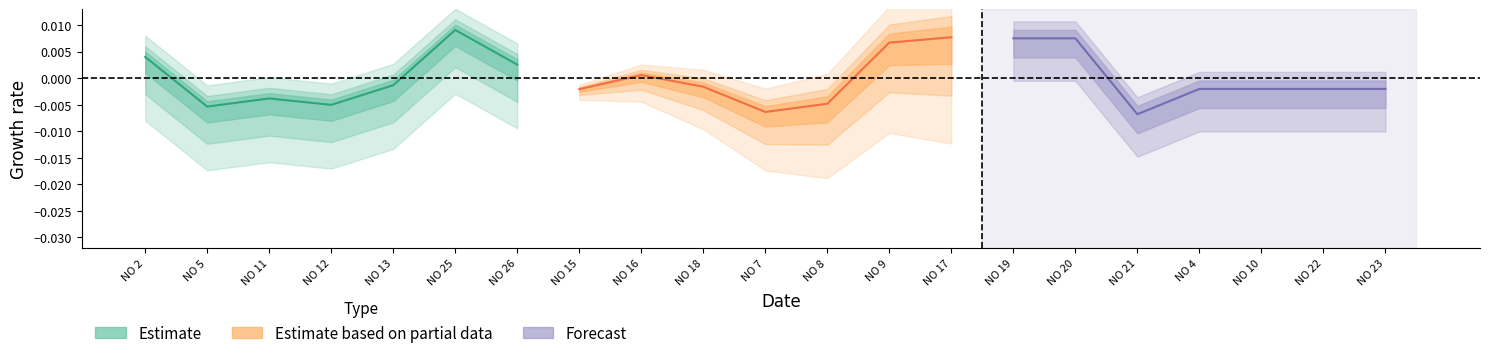

How many distinct data groups are displayed?

3